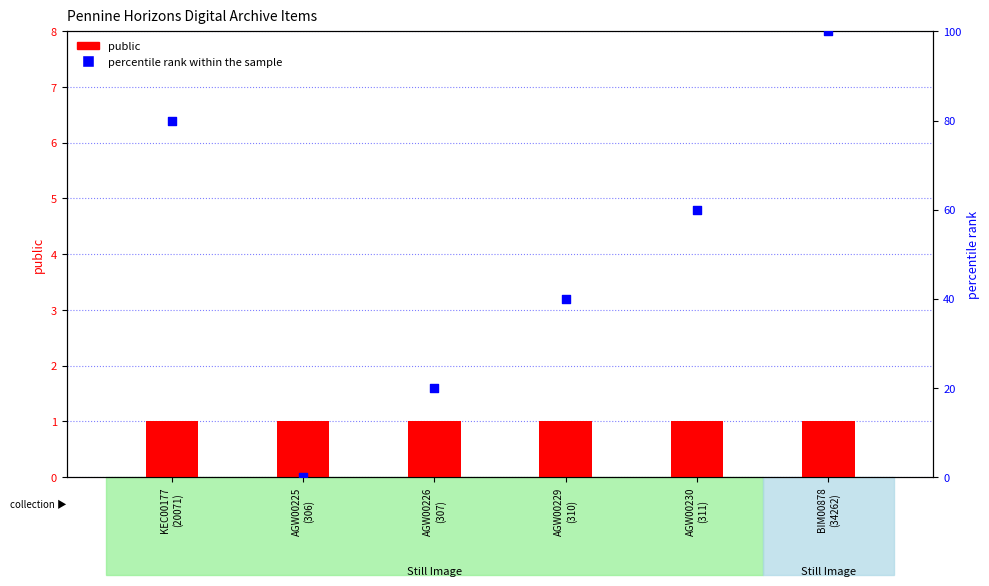

Which series has the widest spread of Y values?

percentile rank within the sample